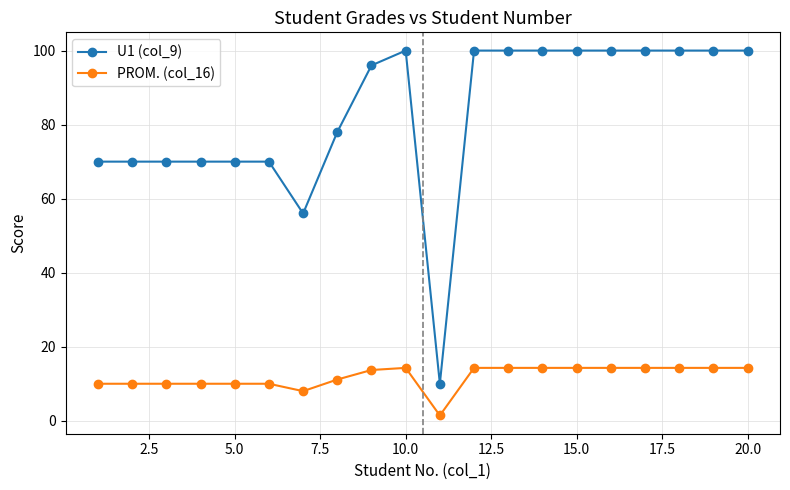

What is the maximum value for PROM. (col_16)?

14.3